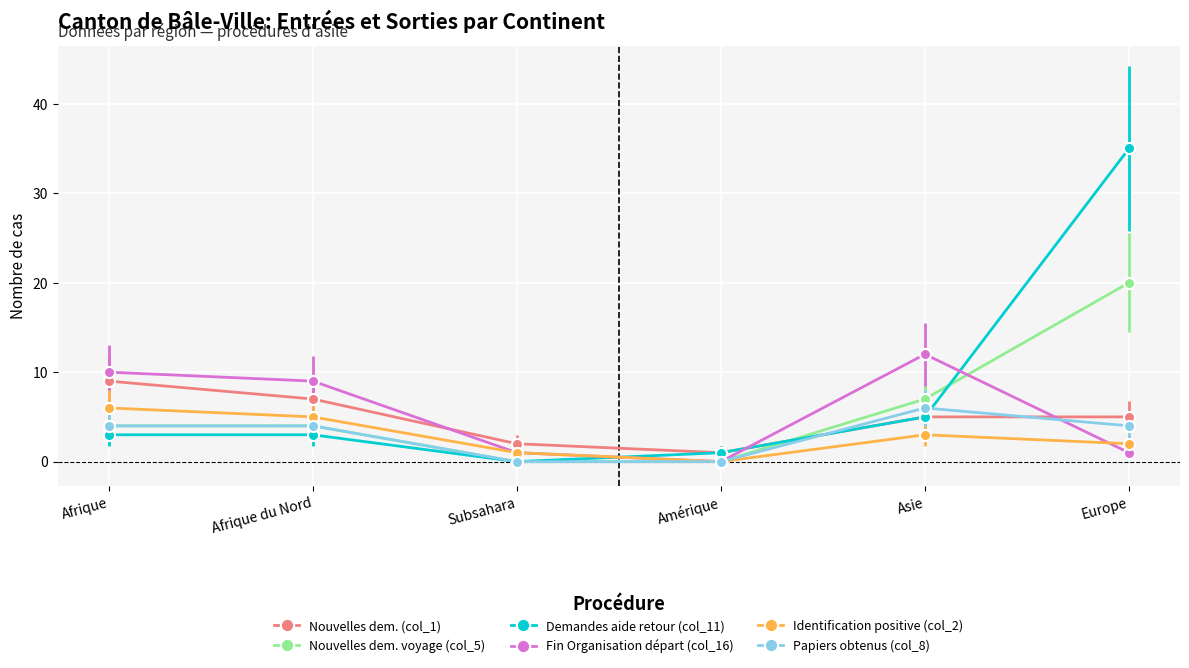

How many positive values does the Demandes aide retour (col_11) series have?

5